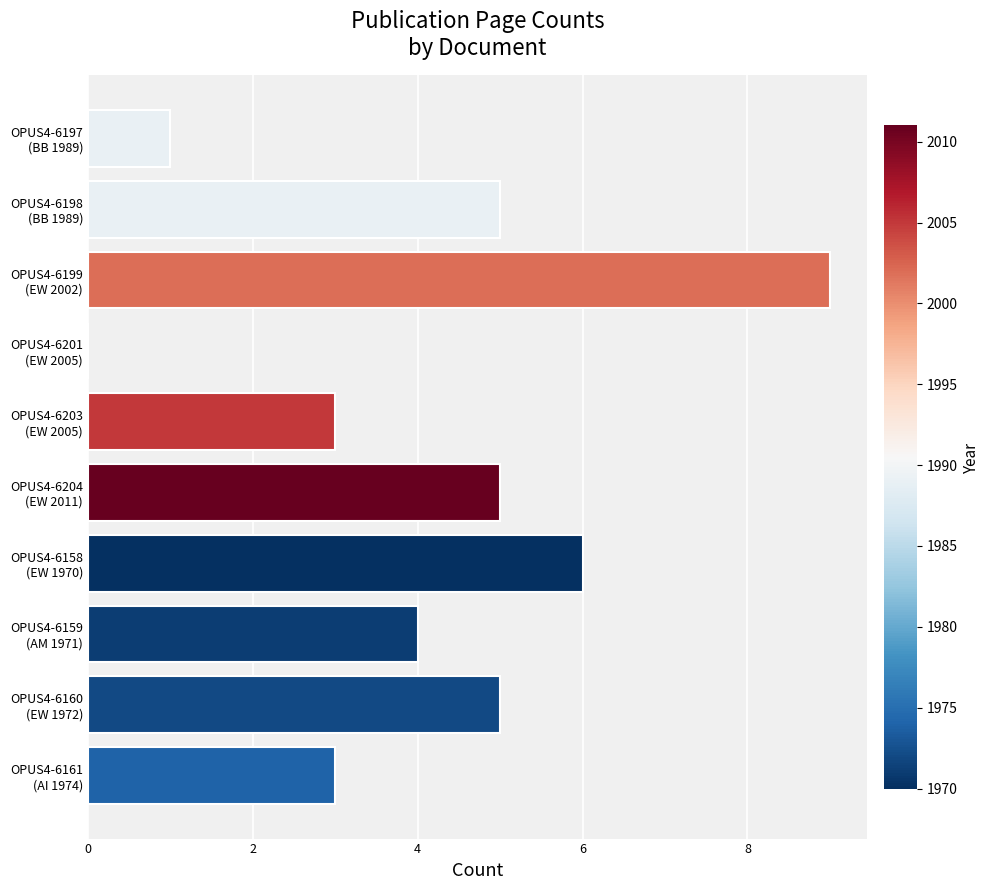

What is the sum of all values?

41